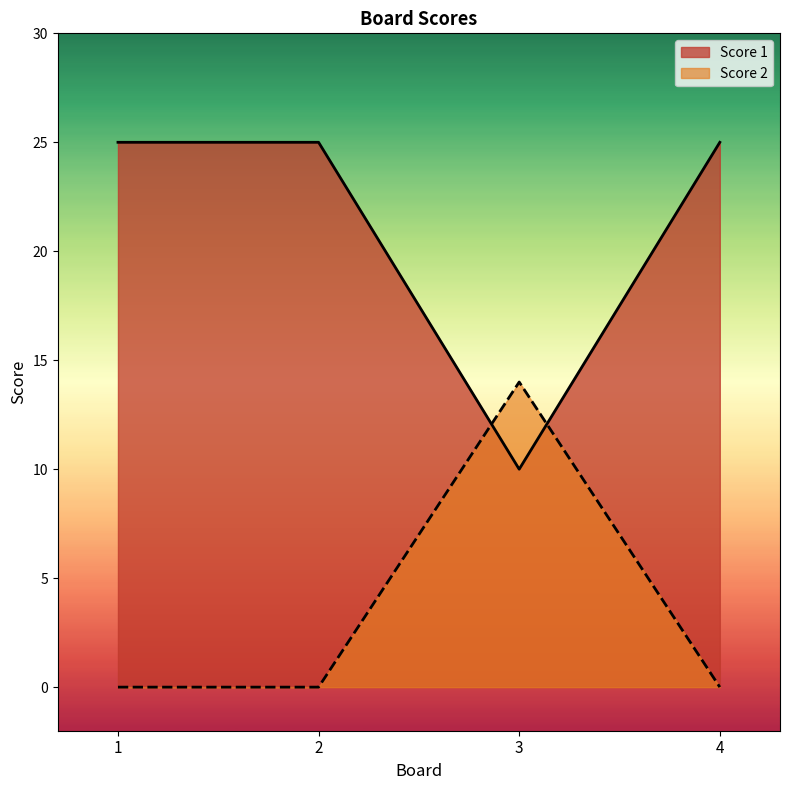

How many times do Score 1 and Score 2 cross each other?

2